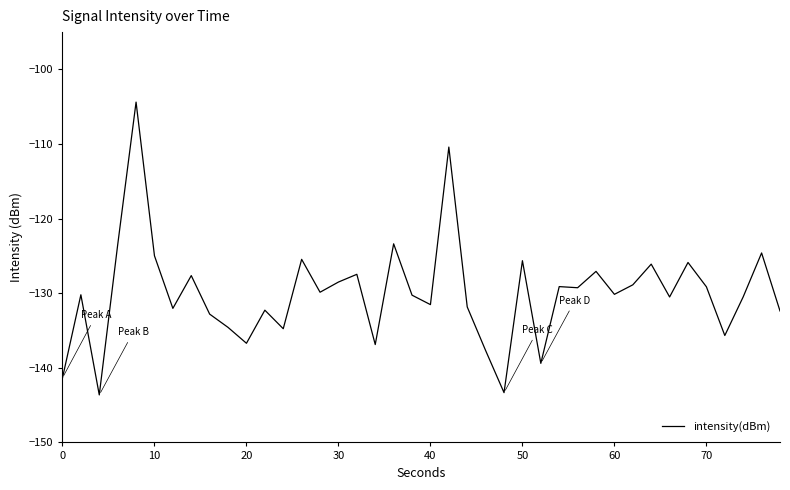

What is the smallest value displayed?

-143.6